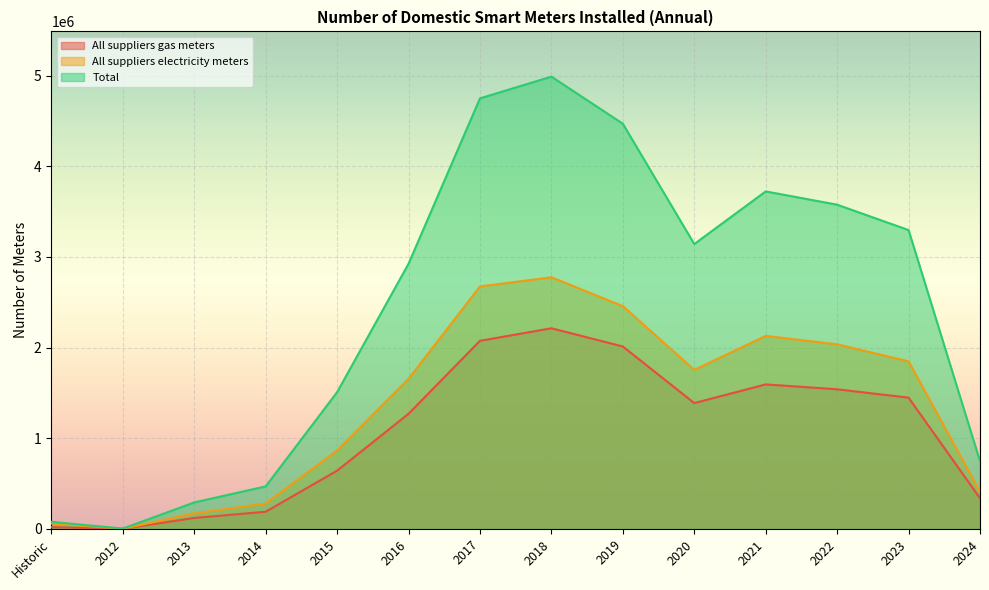

List the series in order of their peak value, highest first.

Total, All suppliers electricity meters, All suppliers gas meters